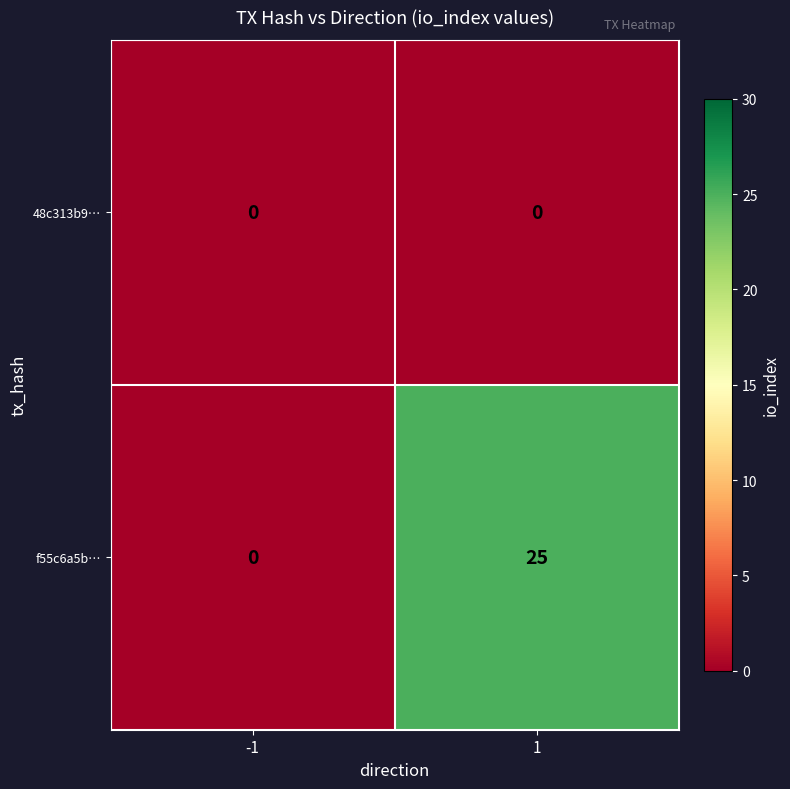

Reading left to right, list all the values displayed in this chart.

48c313b9…: 0	0
f55c6a5b…: 0	25